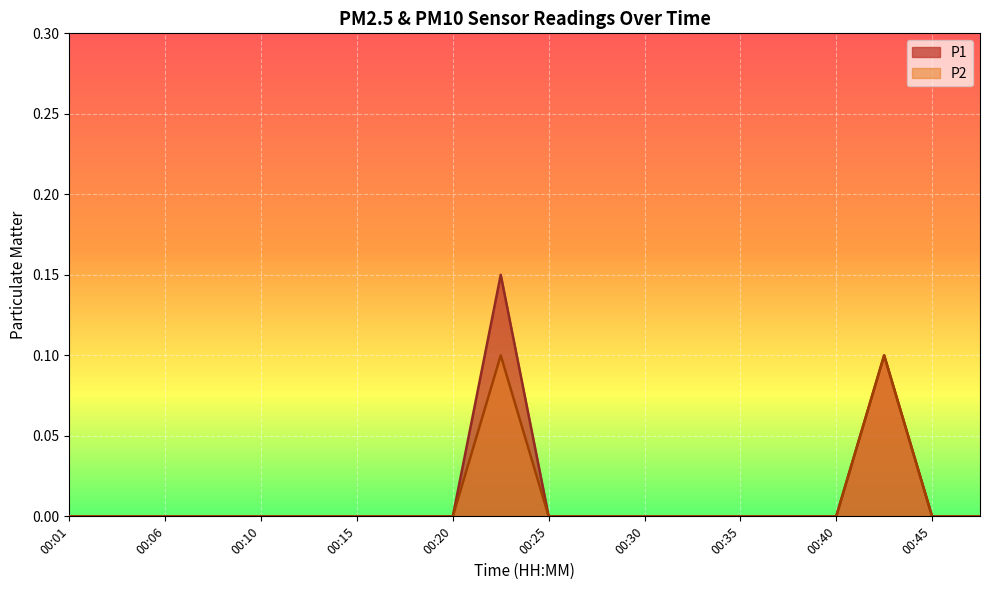

Between 00:03 and 00:33, which series saw the biggest shift?

P1